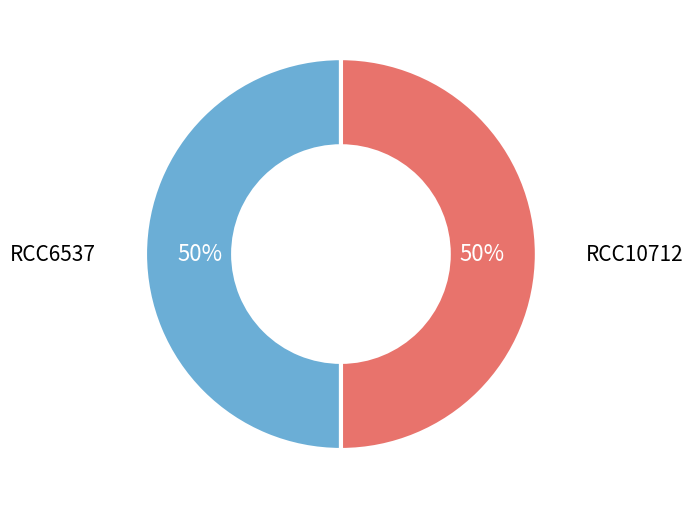

To the nearest percent, what is the combined percentage of RCC10712 and RCC6537?

100%